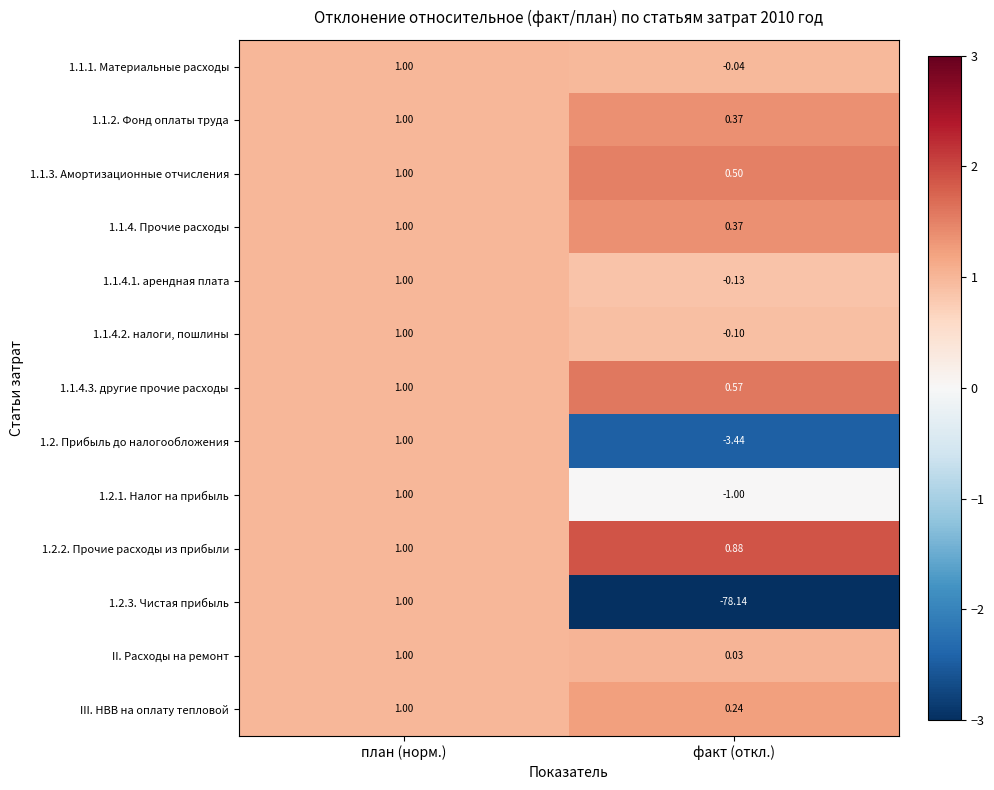

At which category does the chart reach its minimum across all series?

факт (откл.)